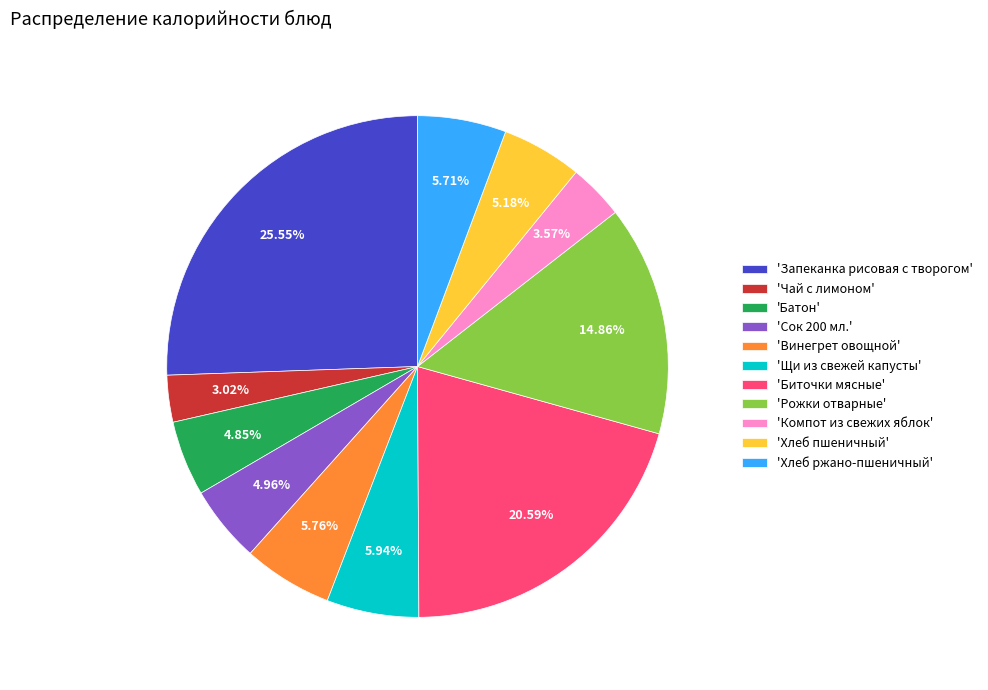

Which category has the biggest portion of the pie?

'Запеканка рисовая с творогом'